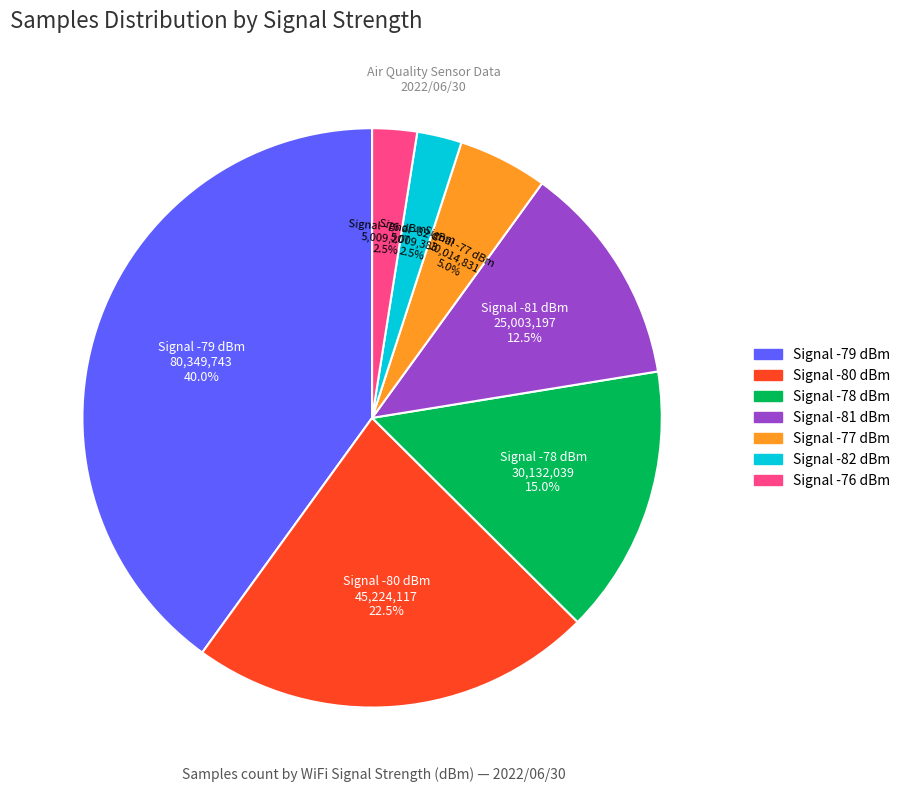

Is there a majority slice in this chart?

No